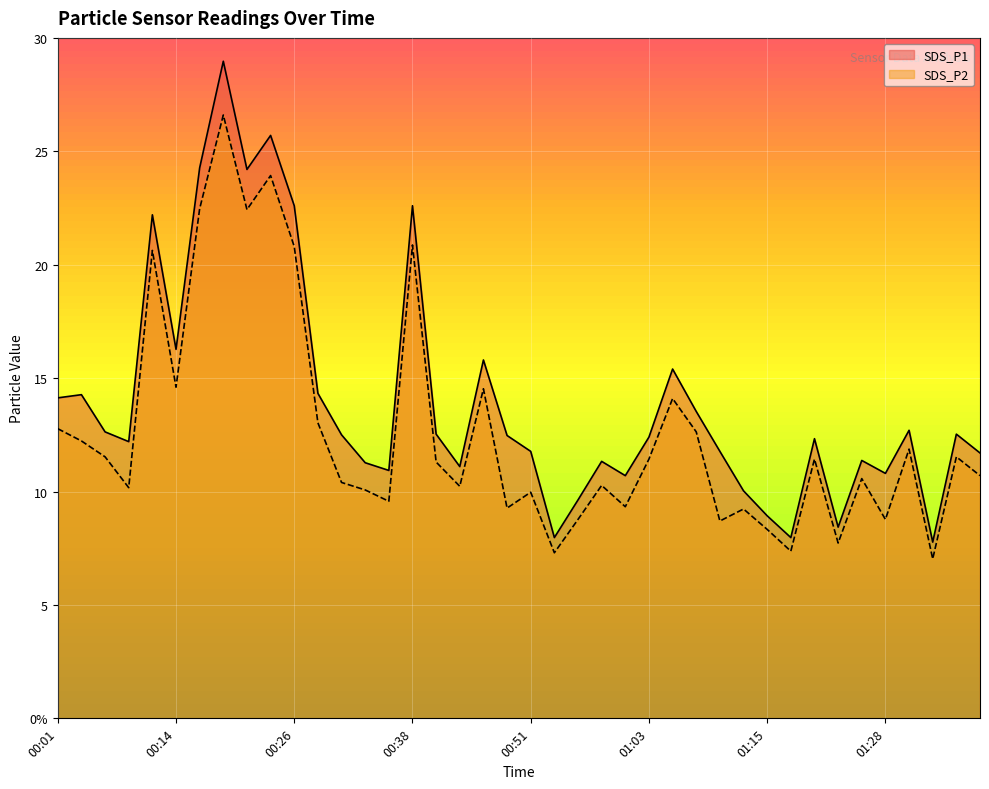

Reading right to left, extract all data points from this chart.

SDS_P1: 11.7	12.5	7.8	12.7	10.8	11.4	8.4	12.3	8.0	8.9	10.0	11.8	13.5	15.4	12.4	10.7	11.3	9.6	8.0	11.8	12.5	15.8	11.1	12.5	22.6	10.9	11.3	12.5	14.3	22.6	25.7	24.2	29.0	24.3	16.3	22.2	12.2	12.6	14.3	14.1
SDS_P2: 10.7	11.5	7.0	11.9	8.8	10.6	7.7	11.4	7.4	8.3	9.2	8.7	12.6	14.1	11.4	9.3	10.3	8.8	7.3	10.0	9.3	14.5	10.2	11.3	20.9	9.6	10.1	10.4	13.0	20.8	23.9	22.4	26.6	22.5	14.6	20.6	10.2	11.5	12.2	12.8